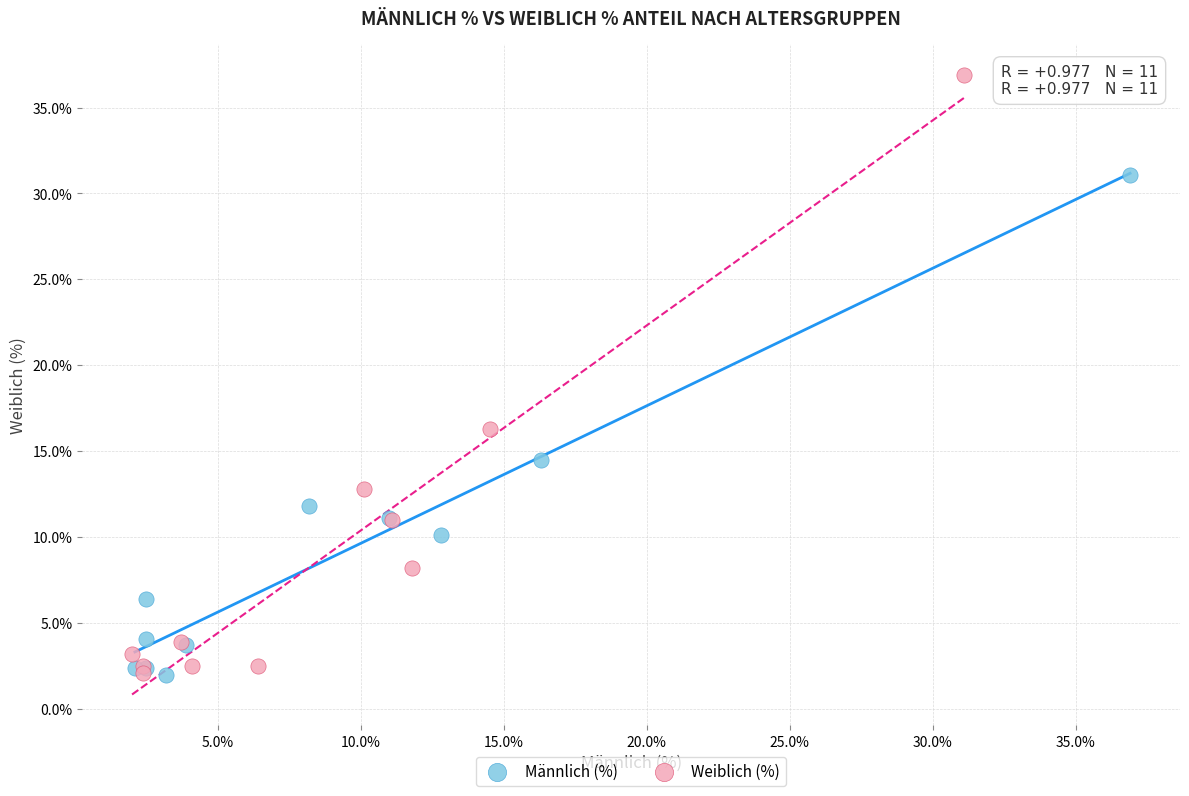

Which series contains the highest Y value?

Weiblich (%)